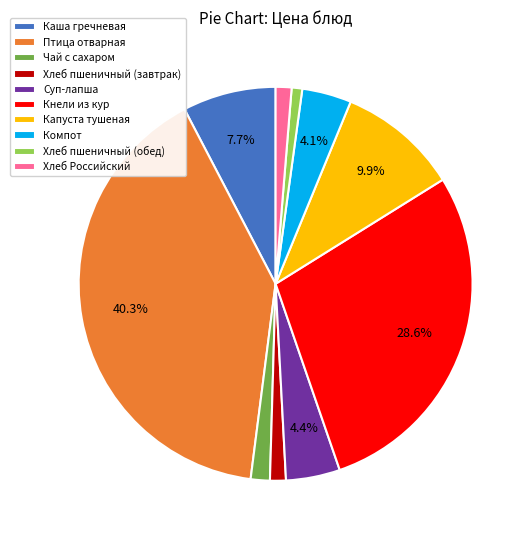

To the nearest percent, what is the difference between the Кнели из кур and Чай с сахаром slice percentages?

27%